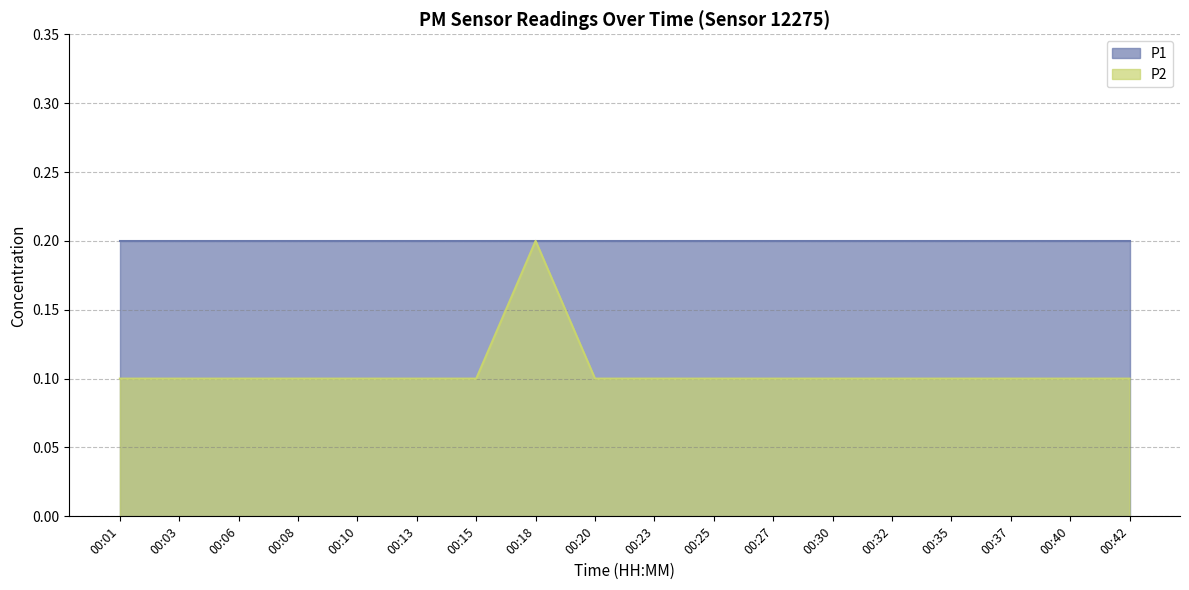

Rank the categories by value from lowest to highest.

00:01, 00:03, 00:06, 00:08, 00:10, 00:13, 00:15, 00:20, 00:23, 00:25, 00:27, 00:30, 00:32, 00:35, 00:37, 00:40, 00:42, 00:18